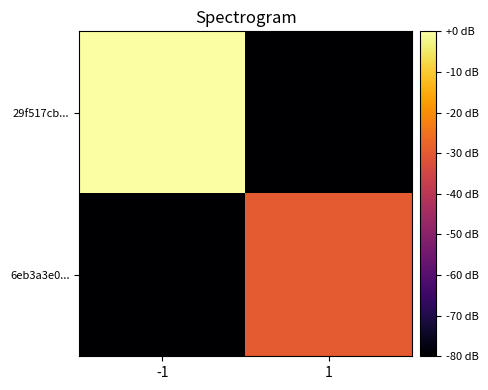

Reading right to left, transcribe all the data shown in this chart.

29f517cb...: 1=-180.0	-1=0.0
6eb3a3e0...: 1=-29.8	-1=-180.0